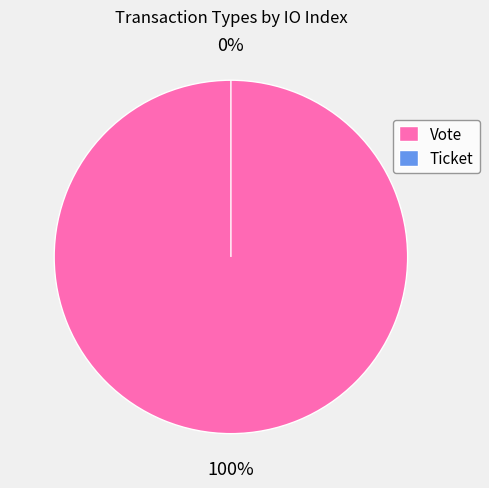

True or false: Ticket accounts for 0% of the total.

True